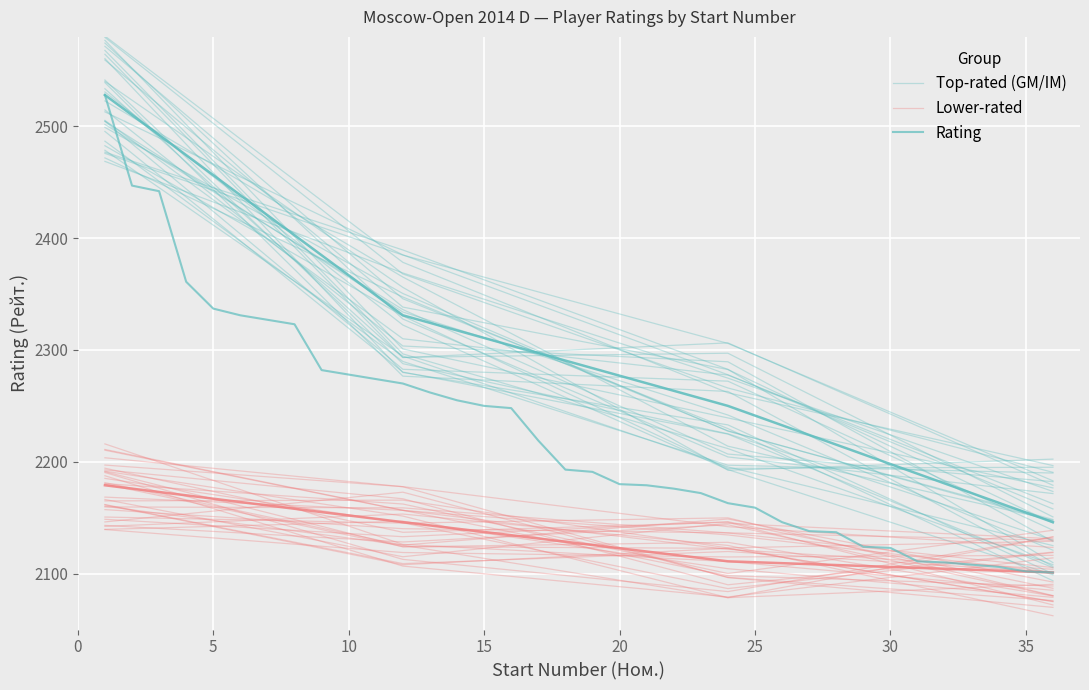

What is the sum of the values at 15 and 20?

4430